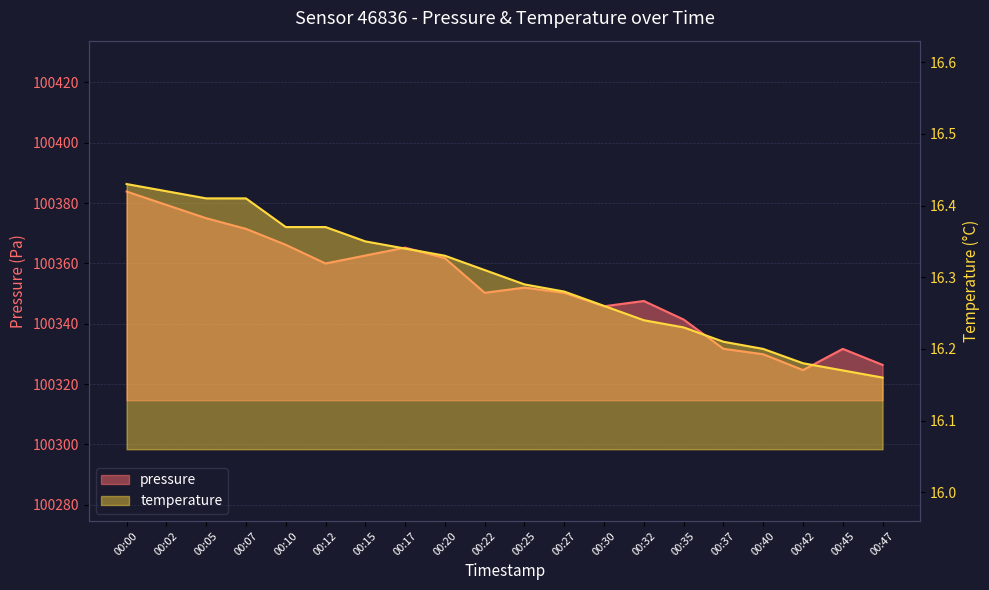

Between 00:25 and 00:10, which is larger?

00:10